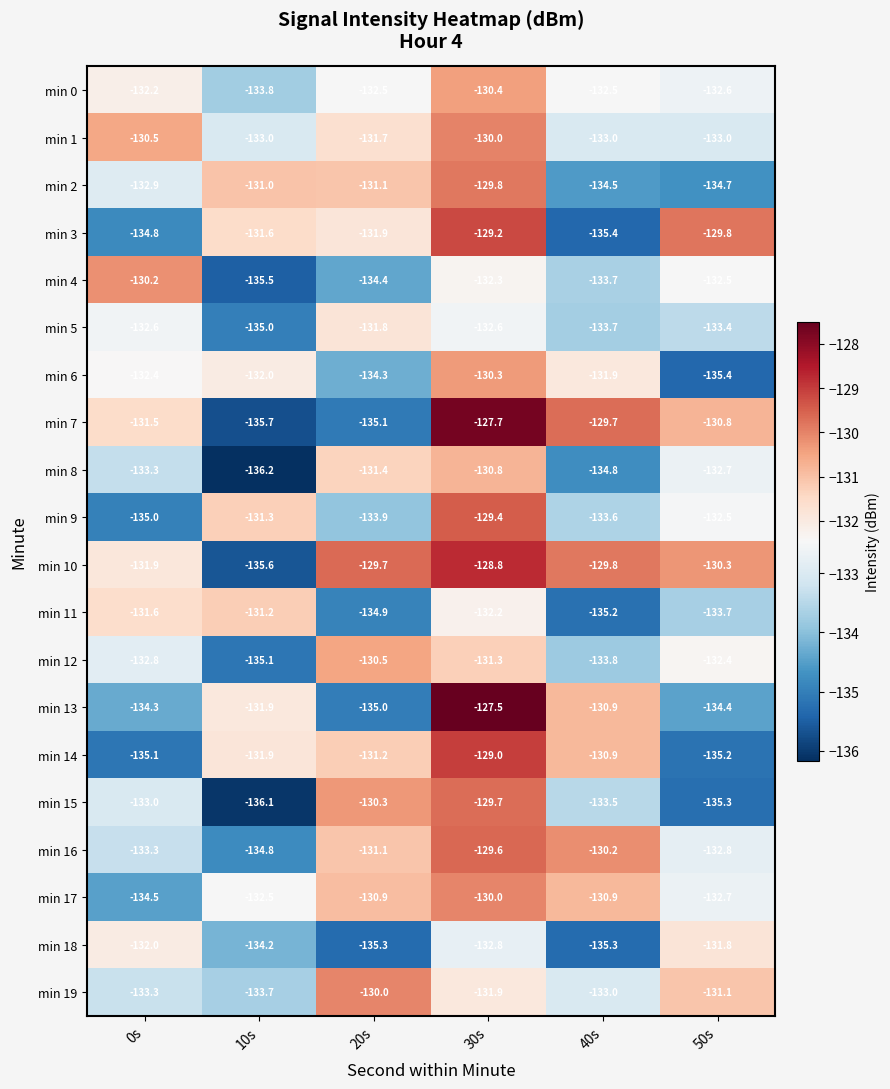

The min 16 series shows -131.1 at 20s. True or false?

True